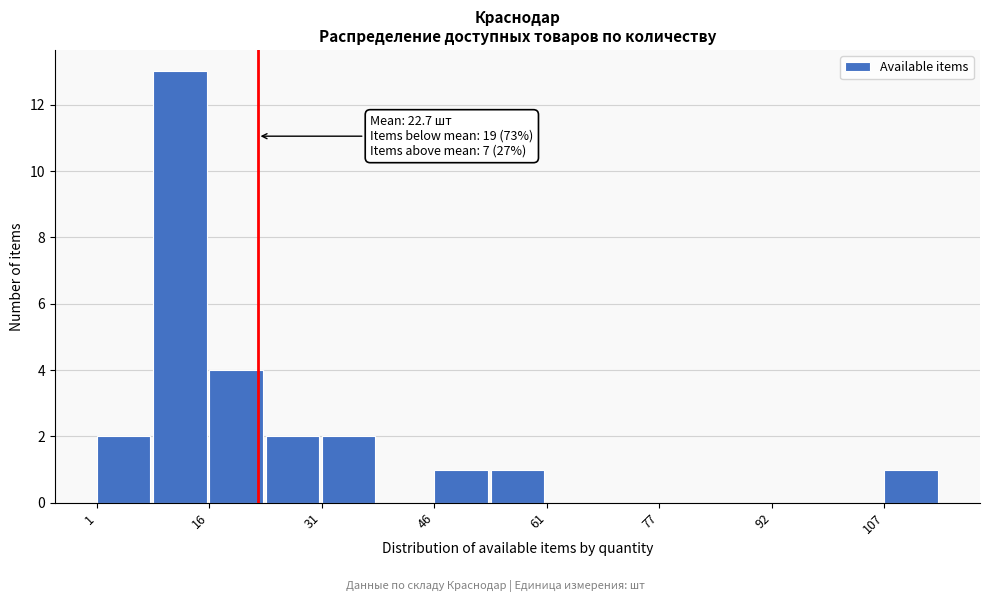

Around what value on the x-axis is the tallest bar? Give the approximate position of its centre, as read against the axis.

12